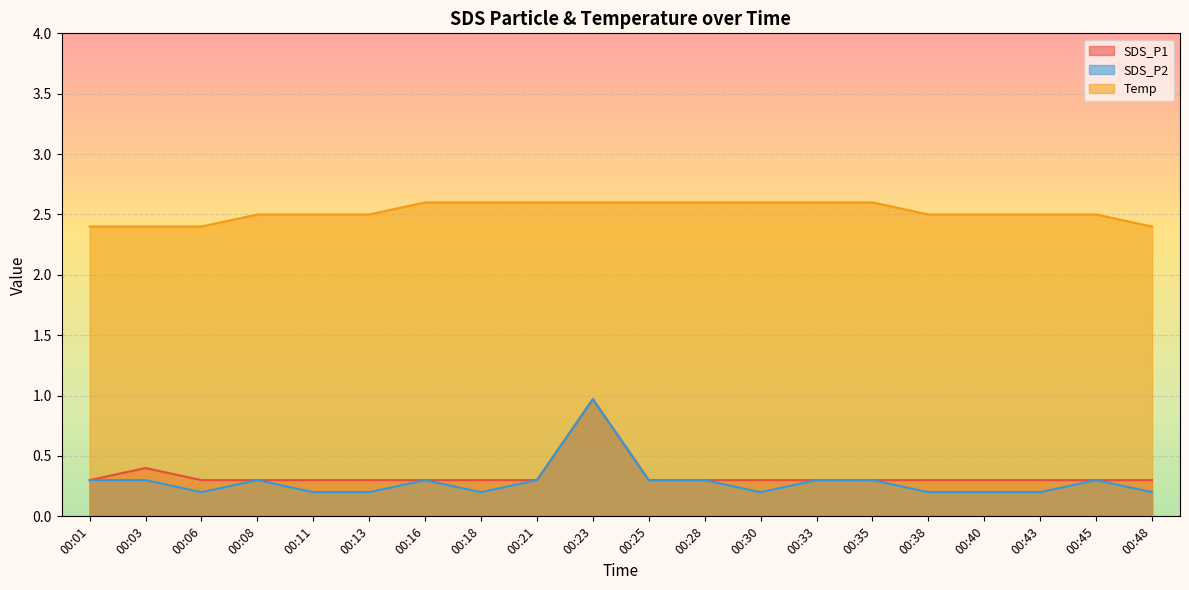

Which series has the largest total across all categories?

Temp